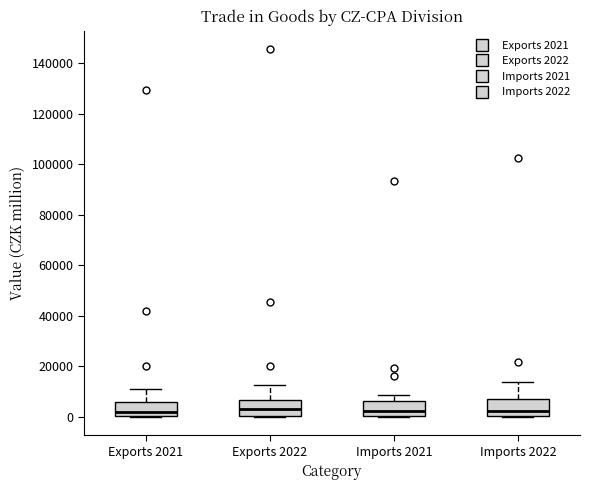

Reading left to right, transcribe this box plot: for each box, give where its median line is, the range the box spans, and where its two whiskers end, as read against the y-axis. The values are not printed on the chart, so give them approximately, as read against the axis.

Exports 2021: median 2000, box 0 to 6000, whiskers 0 to 10000
Exports 2022: median 4000, box 0 to 6000, whiskers 0 to 12000
Imports 2021: median 2000, box 0 to 6000, whiskers 0 to 8000
Imports 2022: median 2000, box 0 to 8000, whiskers 0 to 14000